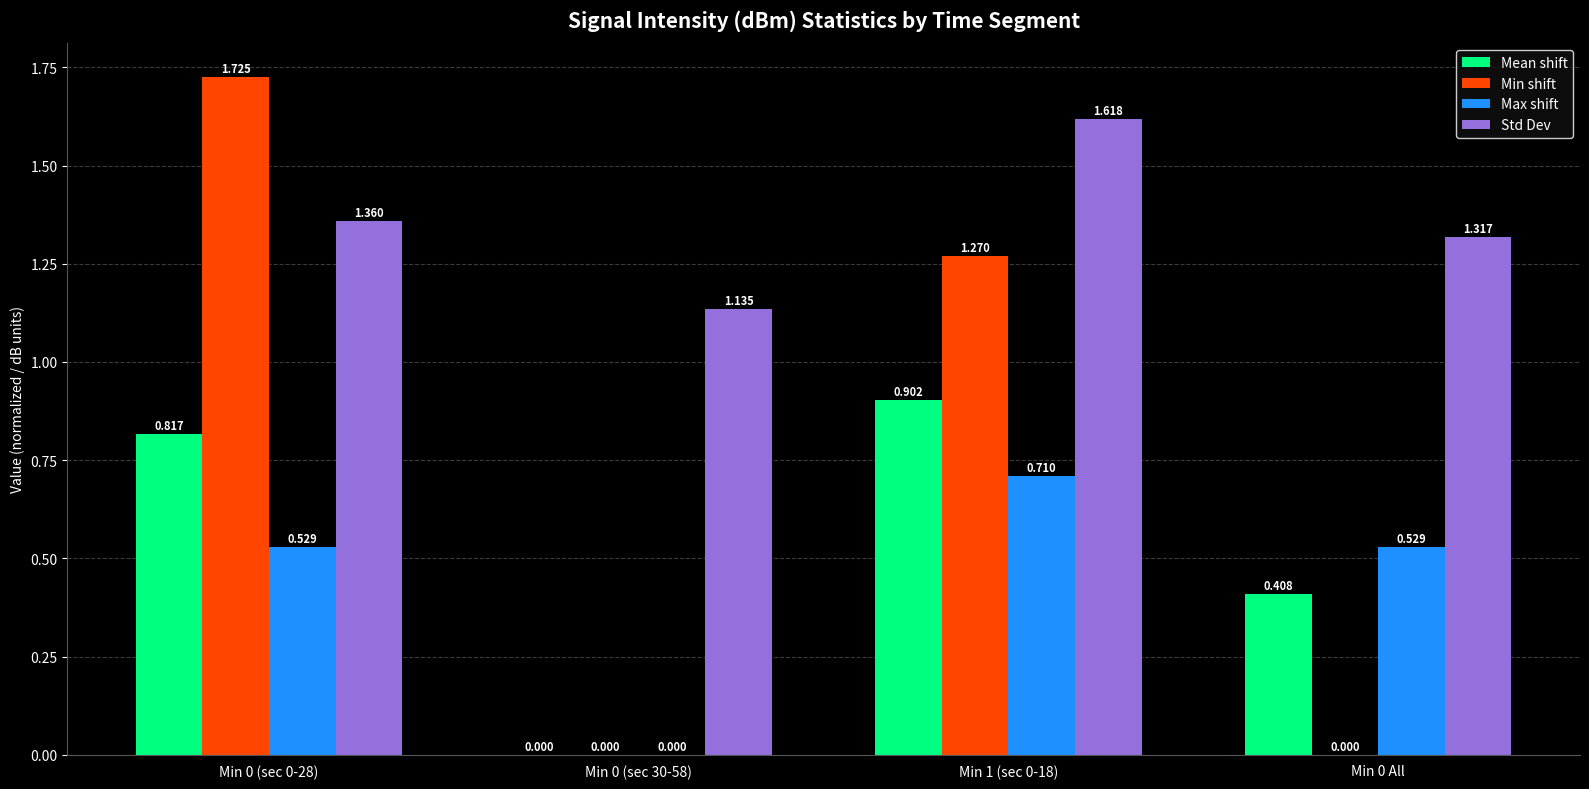

Does the chart contain stacked bars?

No